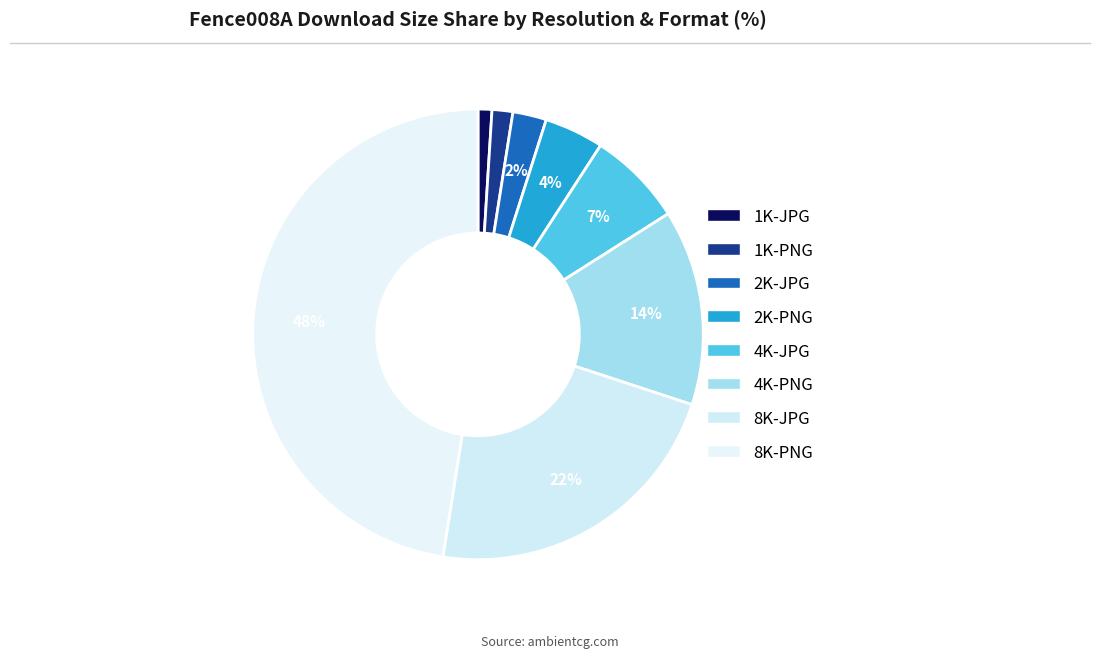

Rank the categories by value from lowest to highest.

1K-JPG, 1K-PNG, 2K-JPG, 2K-PNG, 4K-JPG, 4K-PNG, 8K-JPG, 8K-PNG